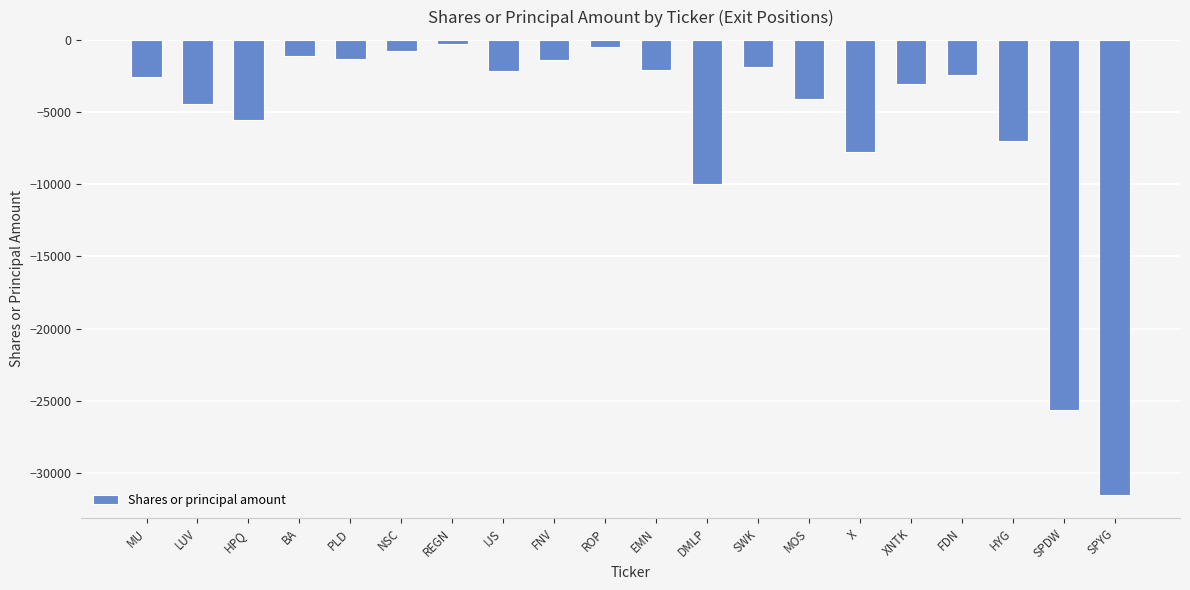

Which has a higher value, SWK or DMLP?

SWK